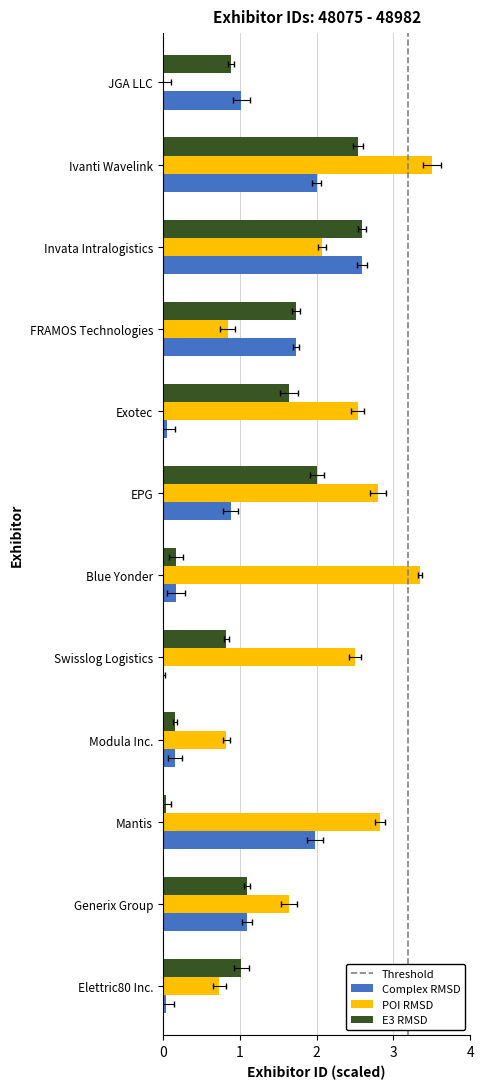

The value of E3 RMSD at EPG is 3.4. True or false?

False